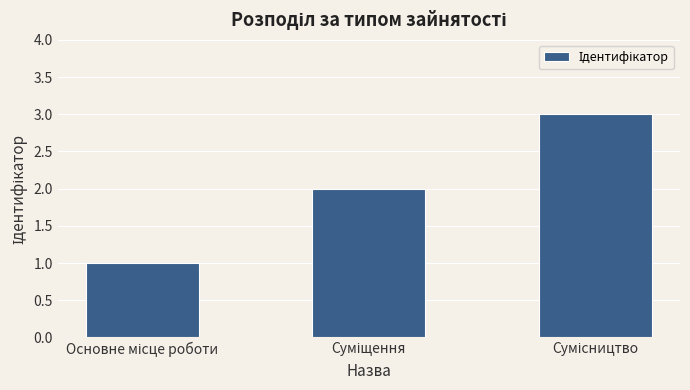

How many values are below 2?

1